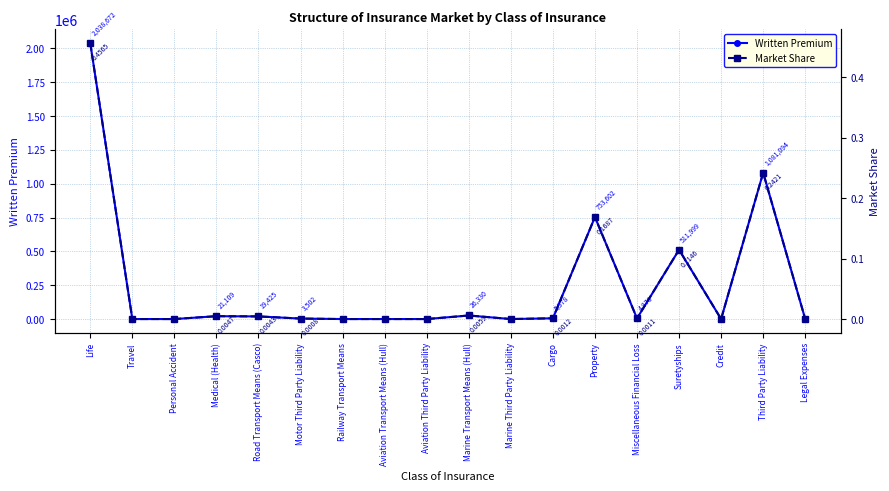

Rank the series by their maximum value, from lowest to highest.

Market Share, Written Premium